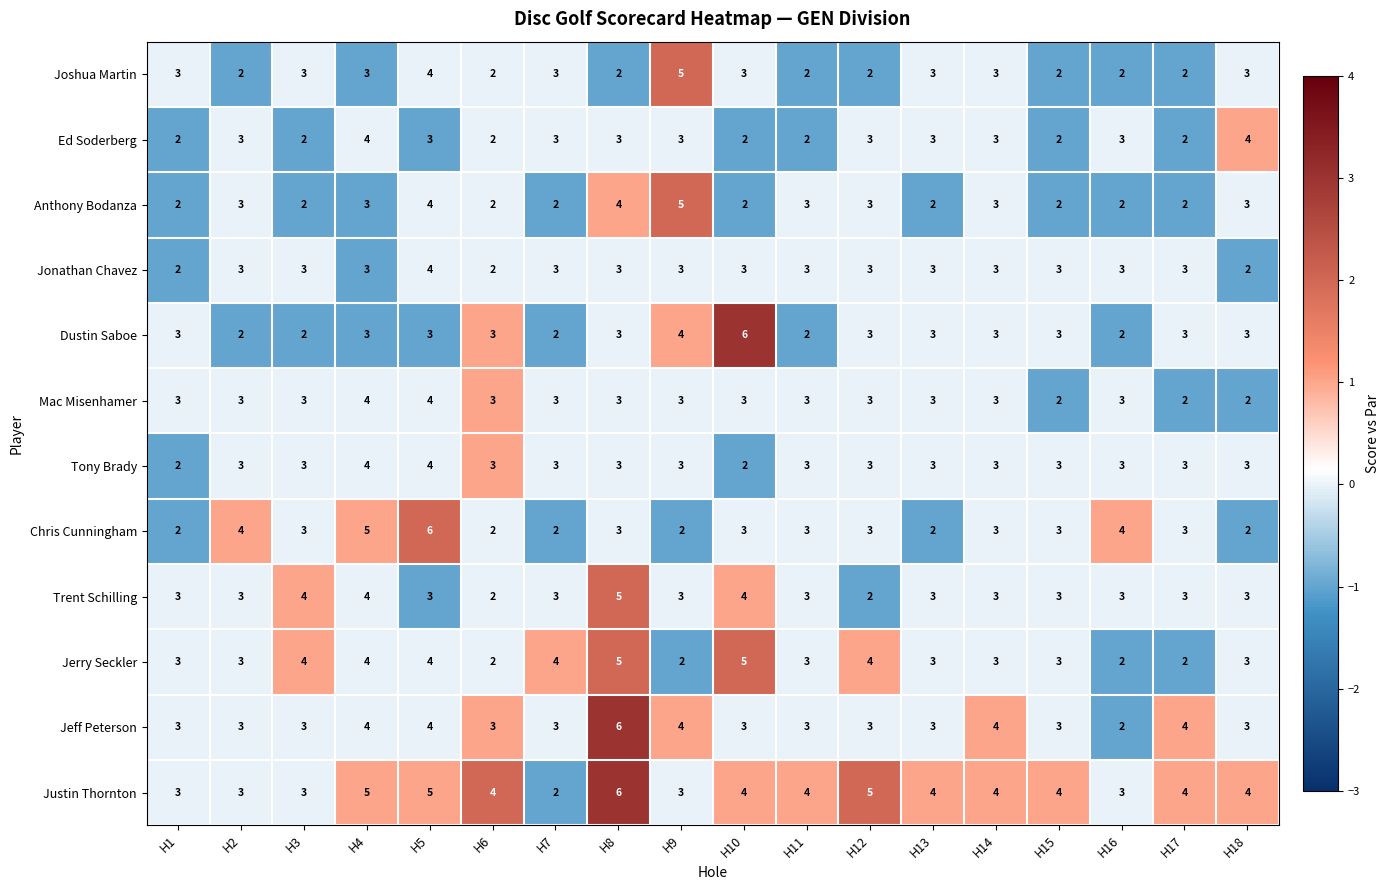

Is it true that Jerry Seckler equals 3 at H13?

True